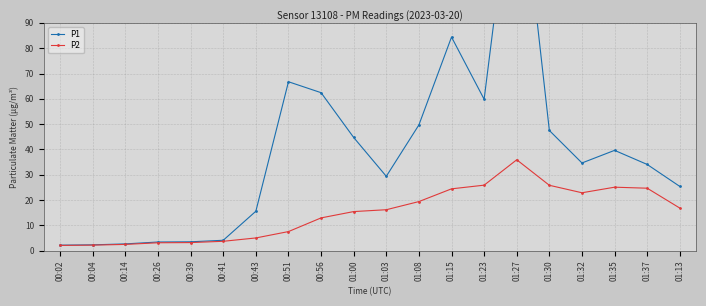

How many interior local peaks does the P2 series have?

2